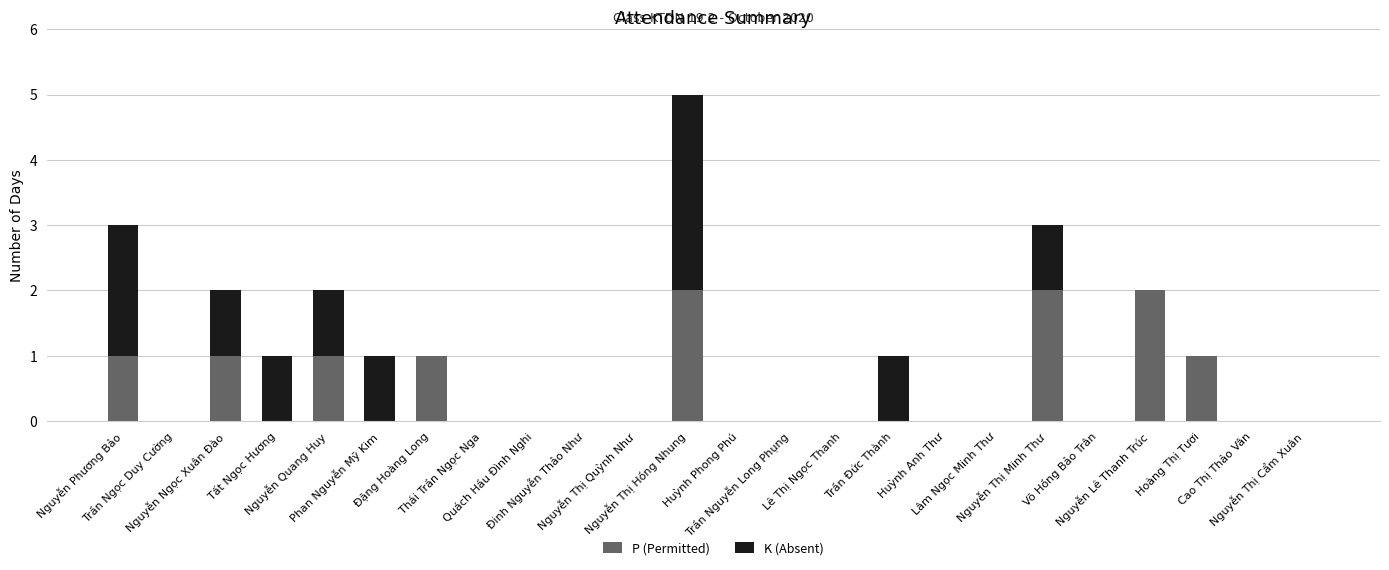

What are all the series names shown in the legend?

P (Permitted), K (Absent)